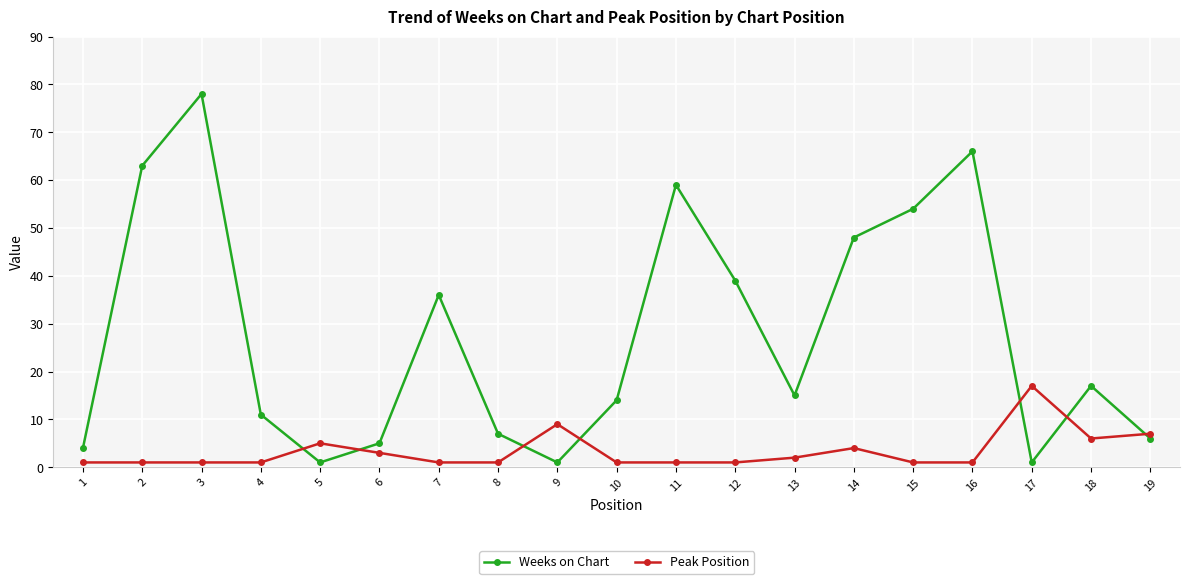

Where is Weeks on Chart nearest to the value 39?

12